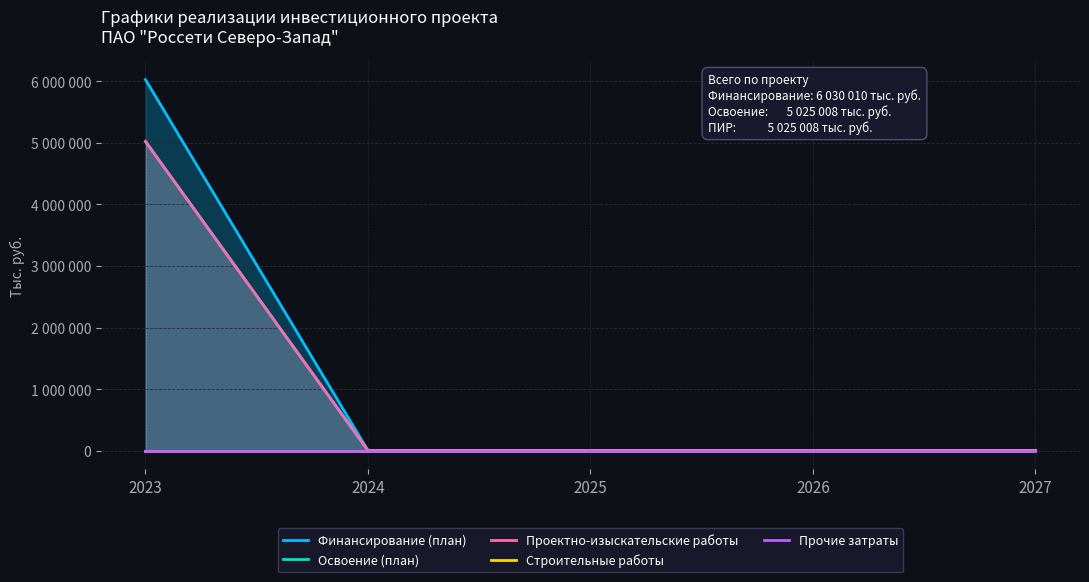

What is the difference between the Проектно-изыскательские работы values at 2026 and 2023?

5025008